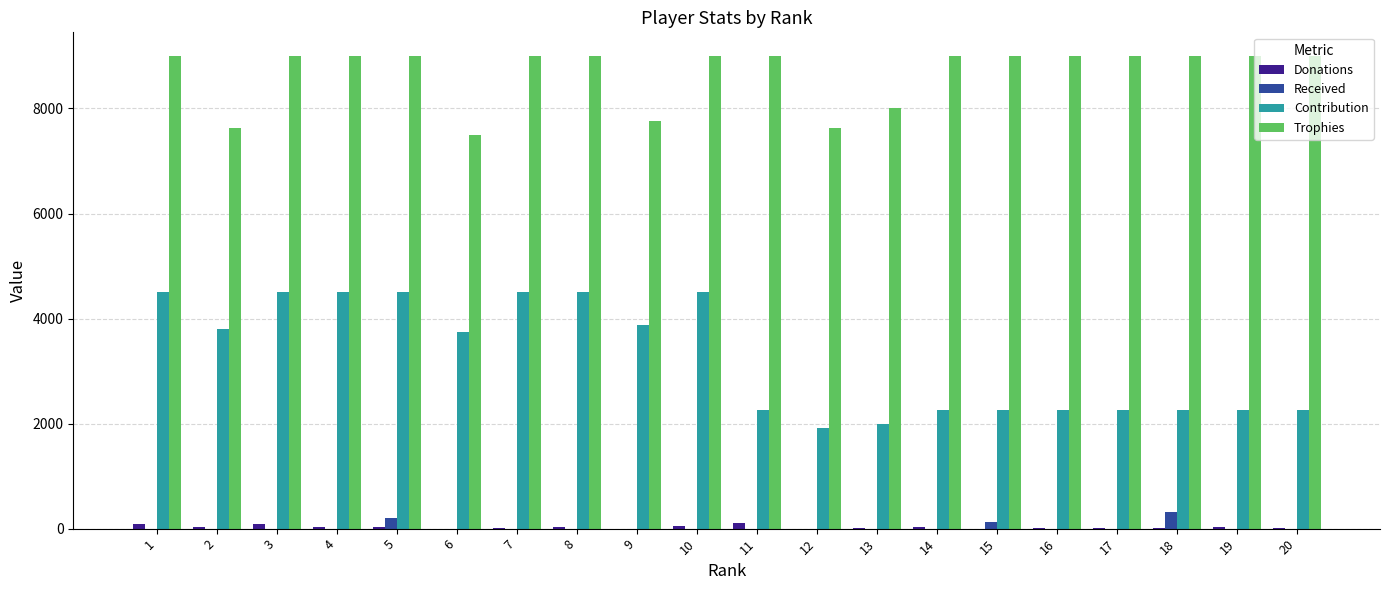

What is the difference between the Donations values at 11 and 15?

100